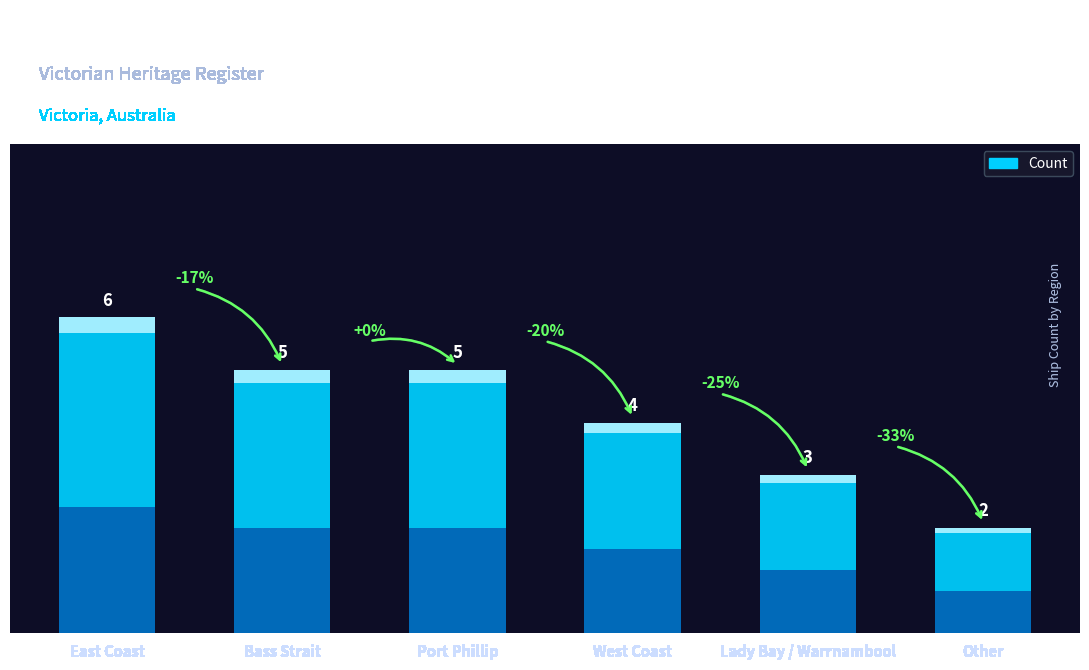

How many categories are shown in the chart?

6